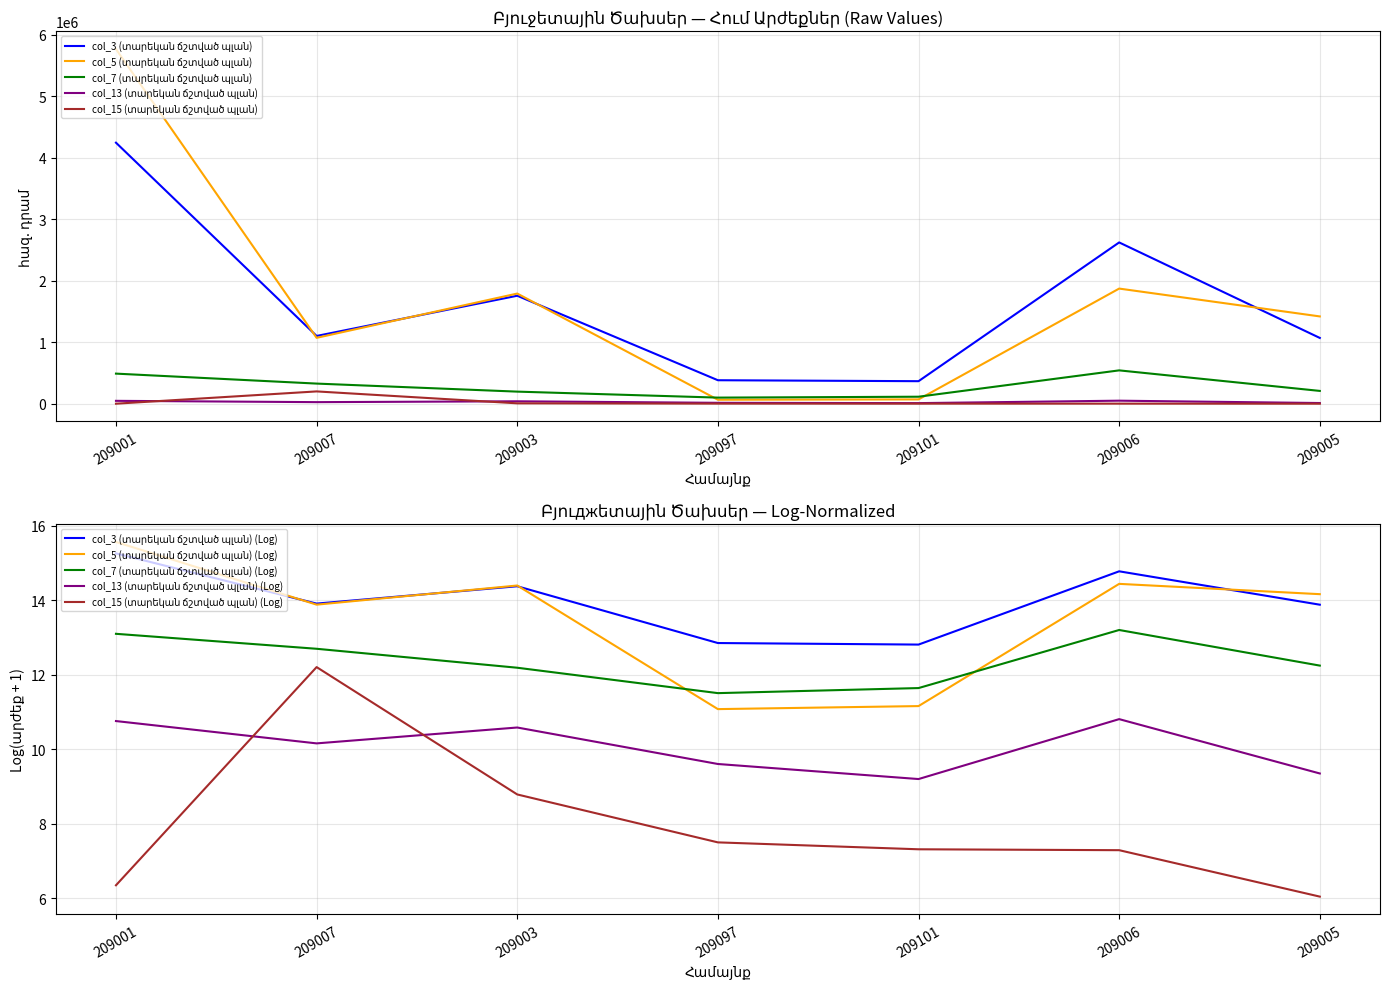

The value of col_13 (տարեկան ճշտված պլան) at 209003 is 39523.0. True or false?

True